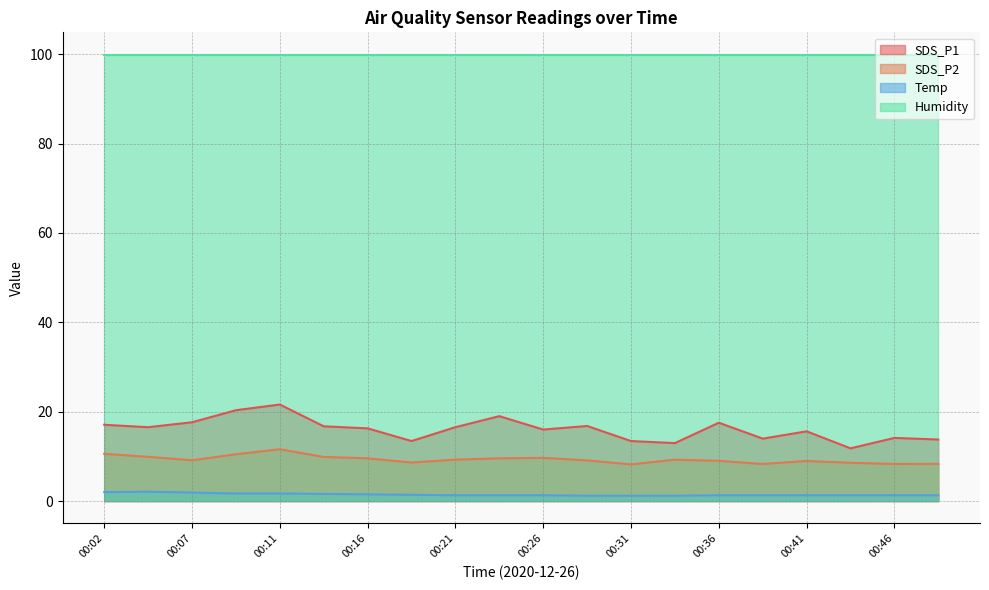

True or false: Temp has a value of 2.9 at 00:02.

False